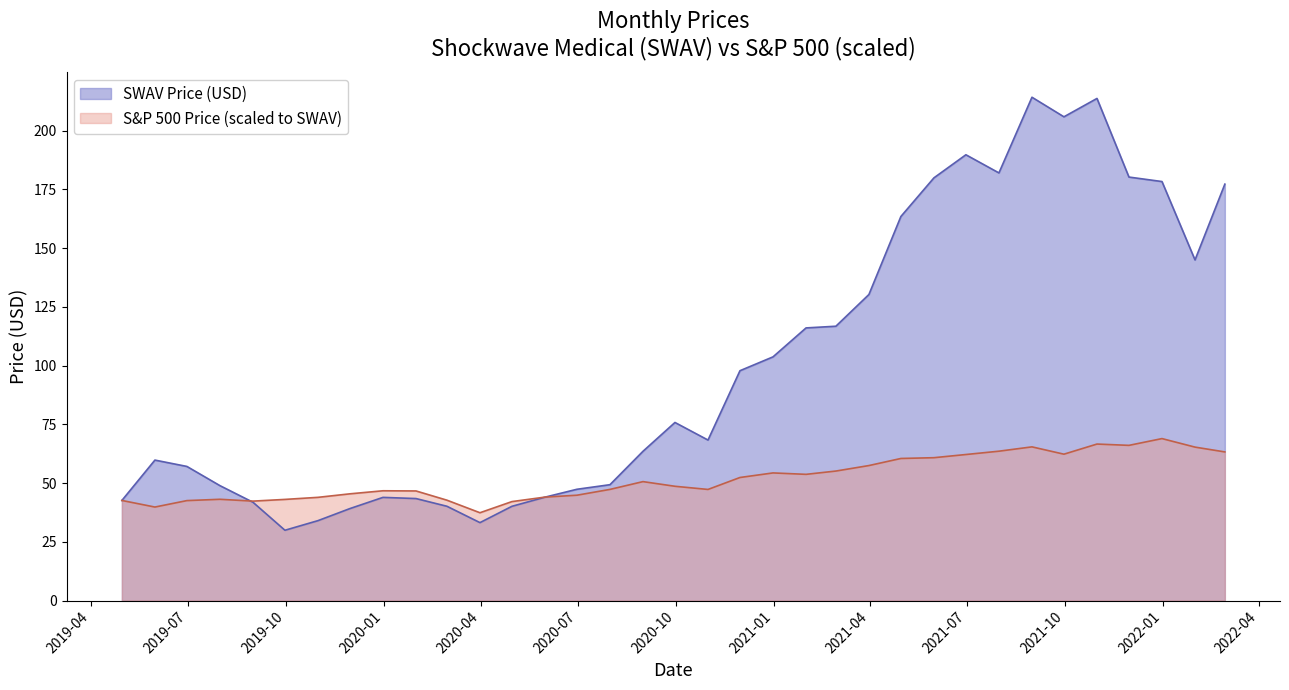

Does the chart display data point markers on the line(s)?

No